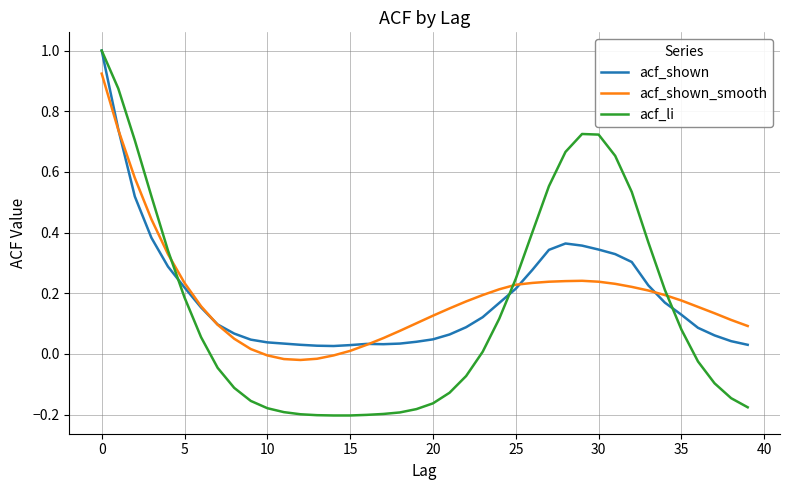

Is this an area chart (filled region under the line)?

No